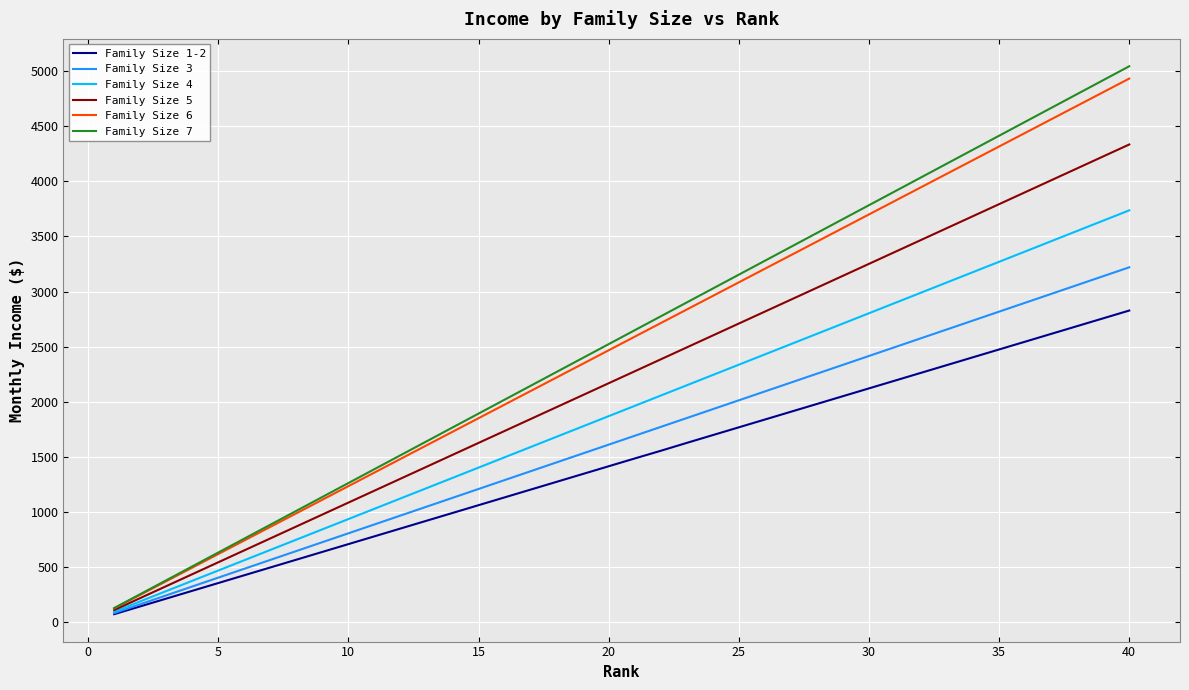

True or false: Family Size 4 has more than 1 interior local peaks.

False